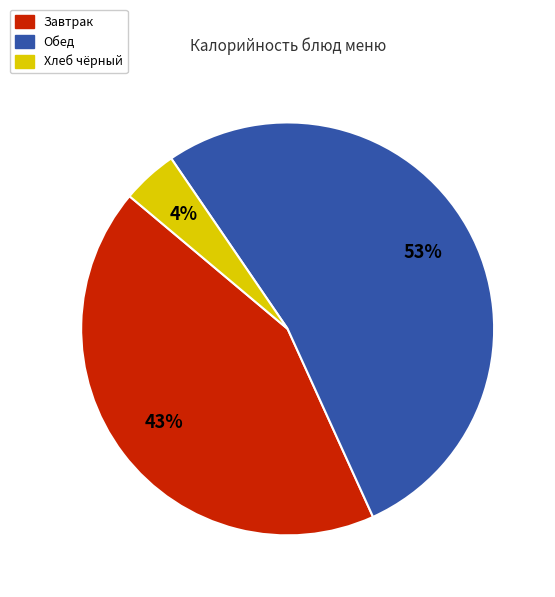

To the nearest percent, what is the average slice percentage?

33%